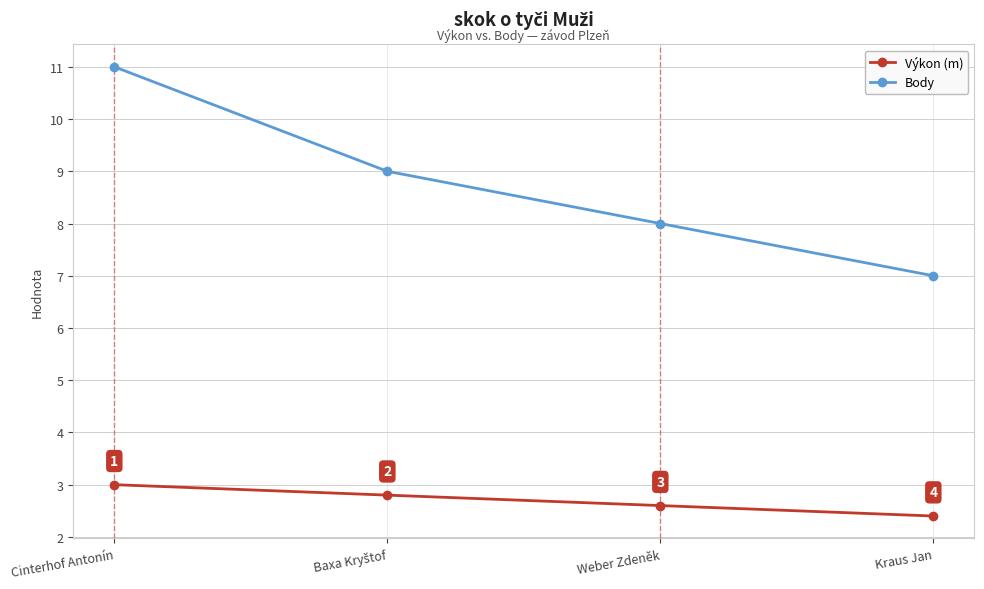

What is the sum of all Body values?

35.0